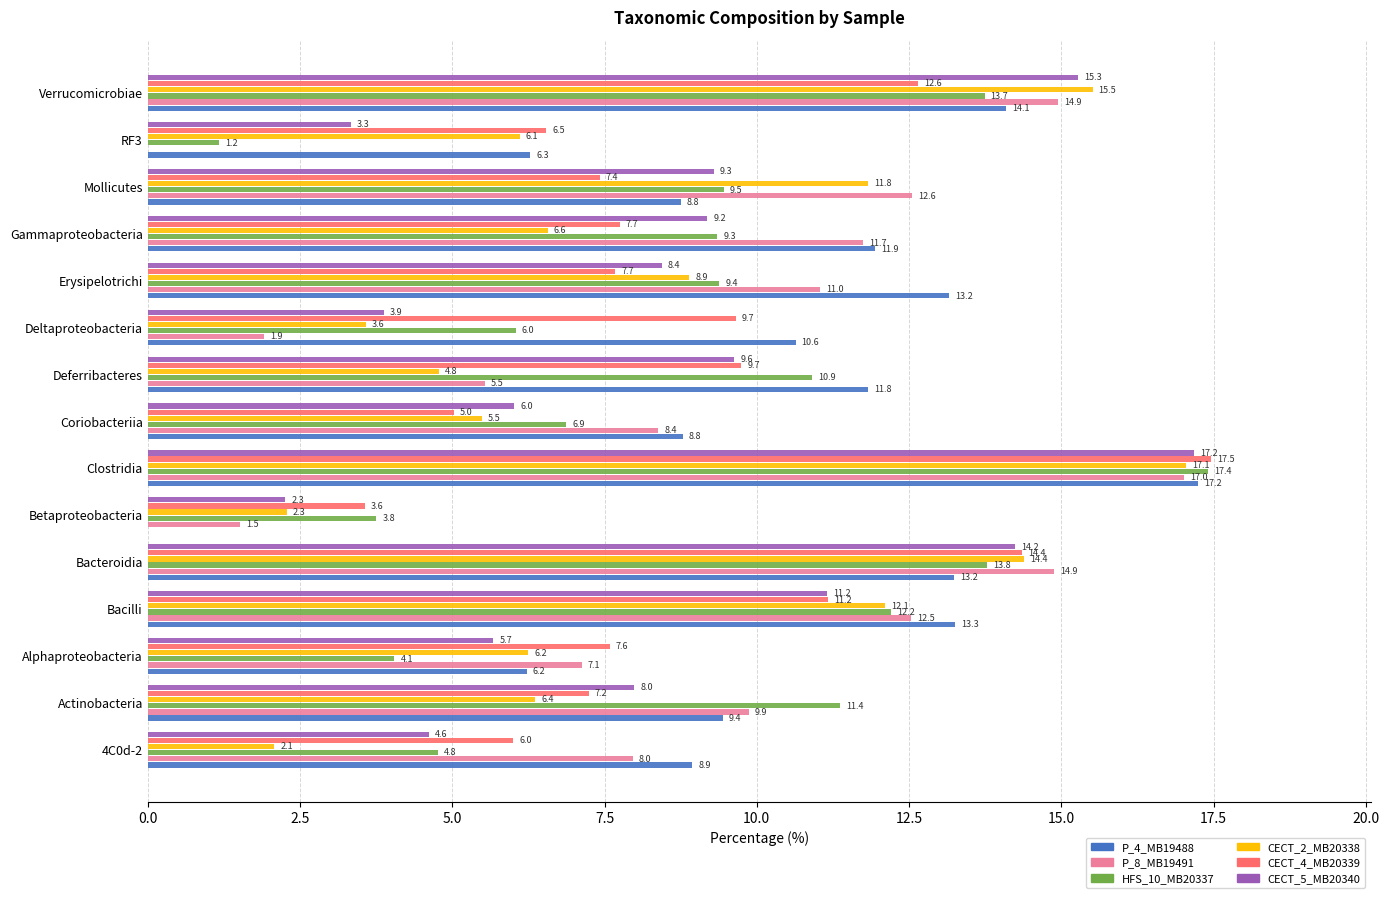

Between Alphaproteobacteria and Deltaproteobacteria, which series saw the biggest shift?

P_8_MB19491